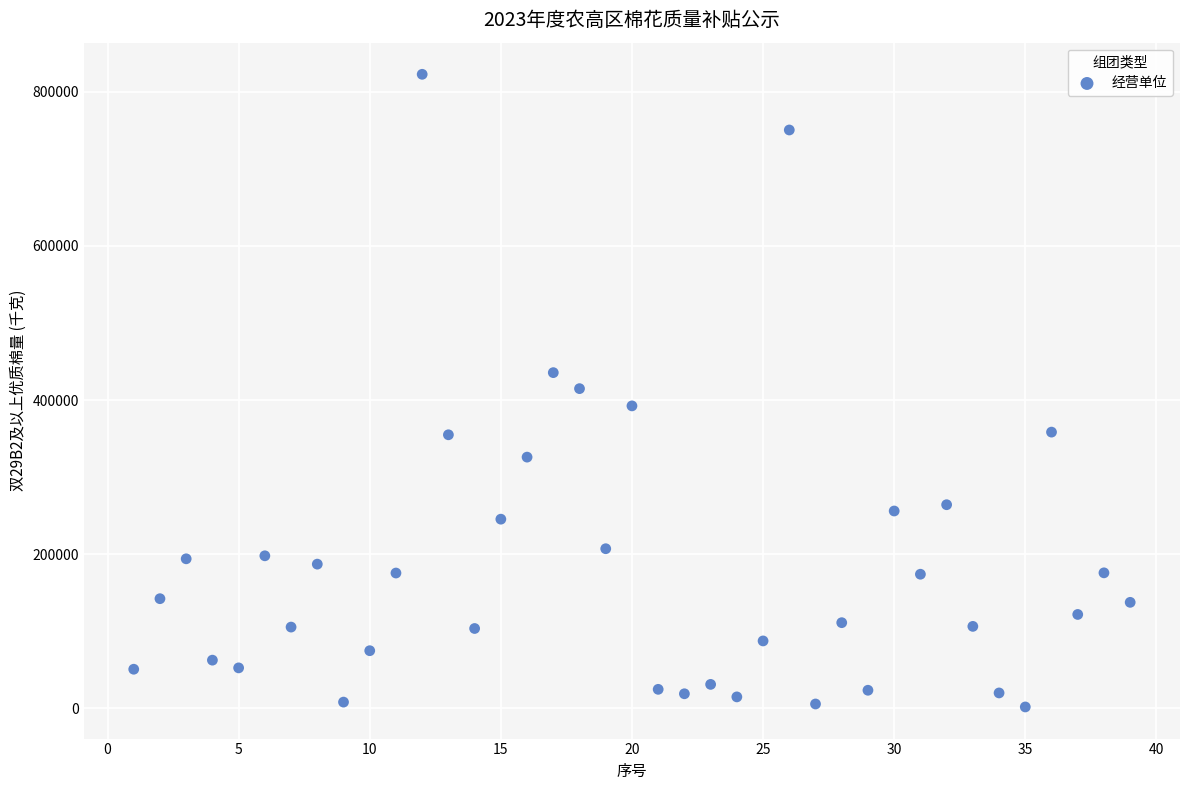

What is the range of X values (max minus min)?

38.0